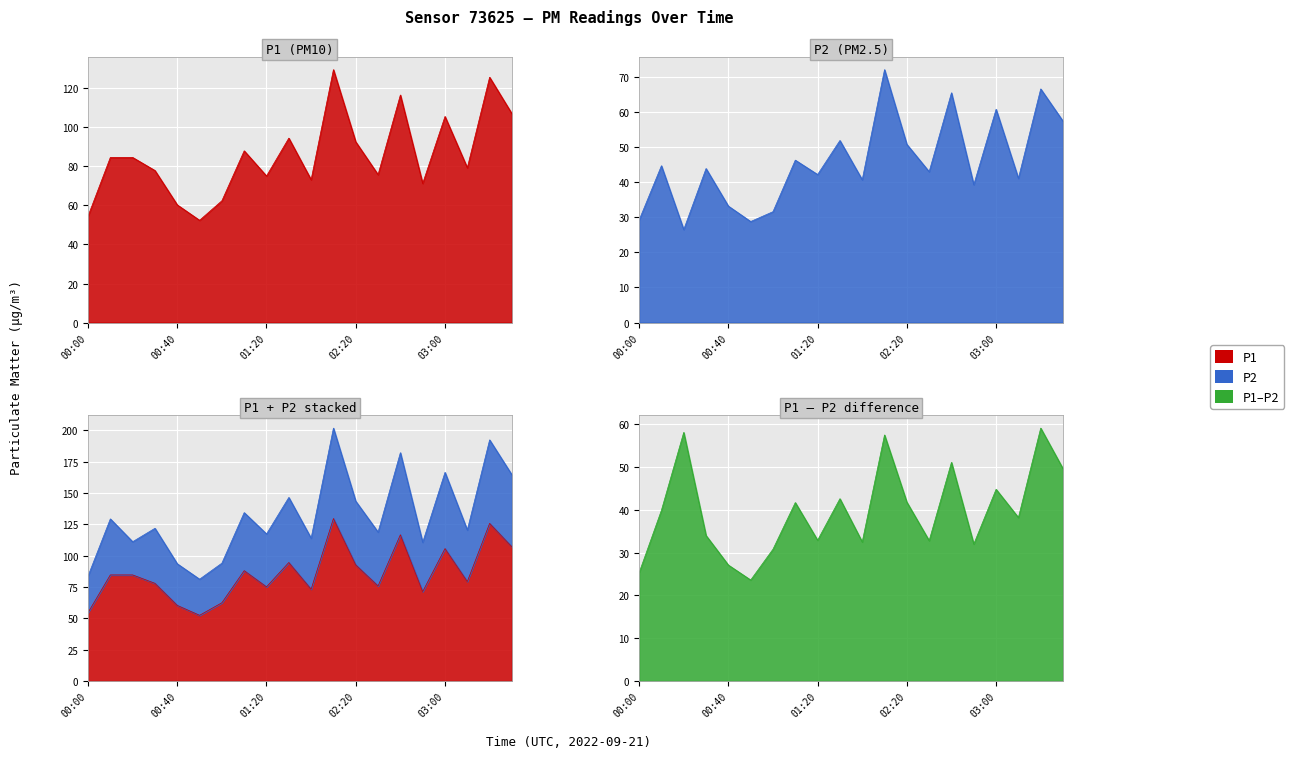

What is the label of the 4th point from the right?

03:00